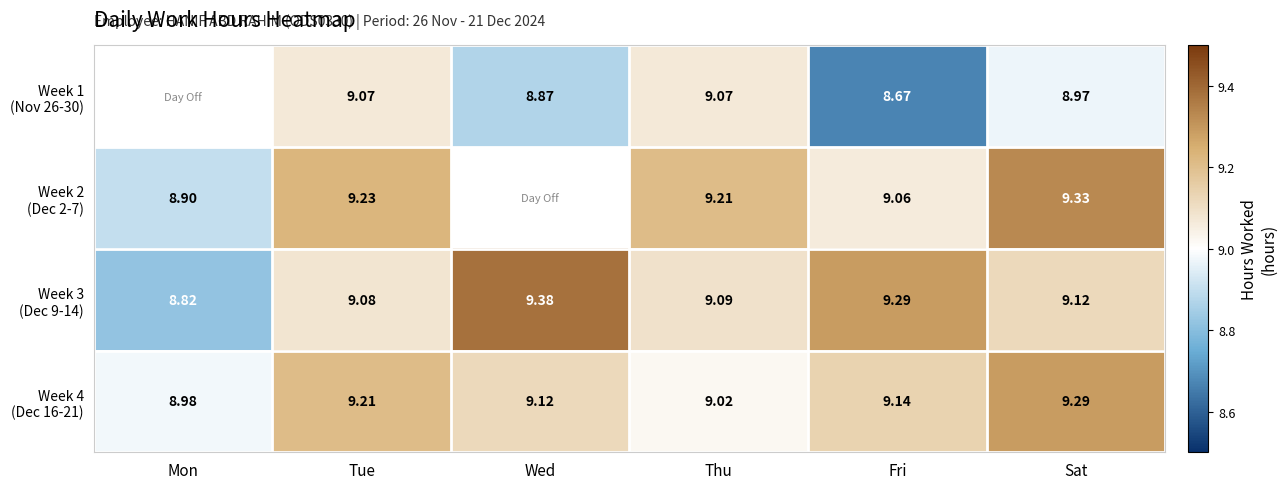

Between Tue and Thu, which is larger?

Tue